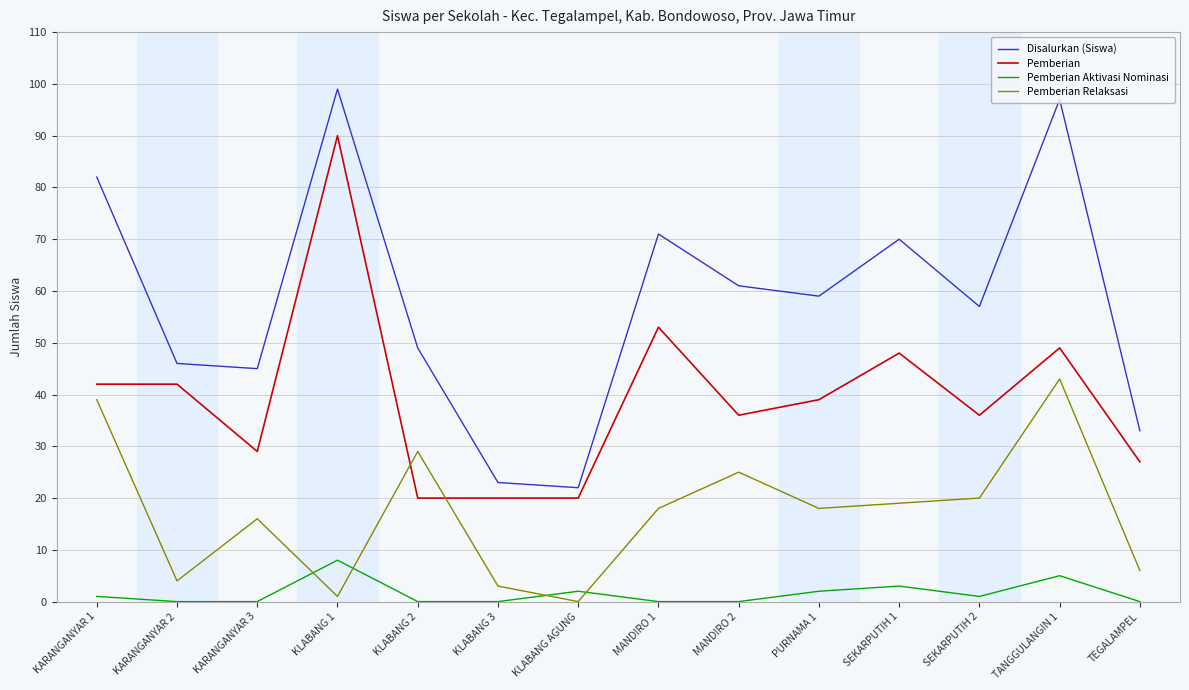

Where is Pemberian Relaksasi nearest to the value 21?

SEKARPUTIH 2